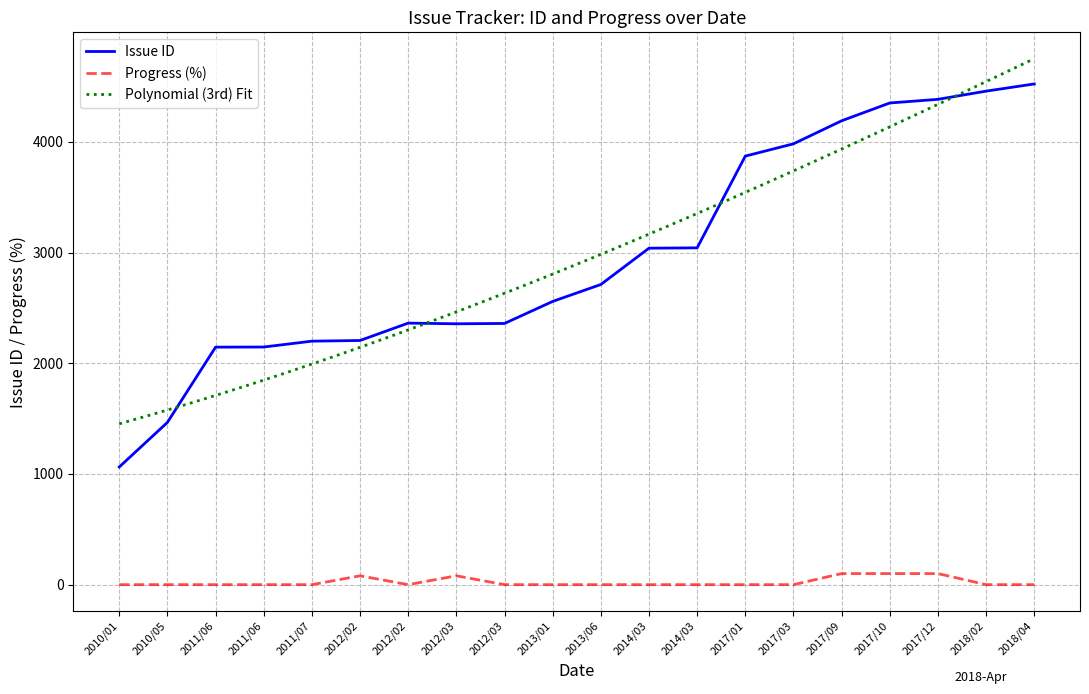

True or false: Progress and Issue ID cross at least once.

False